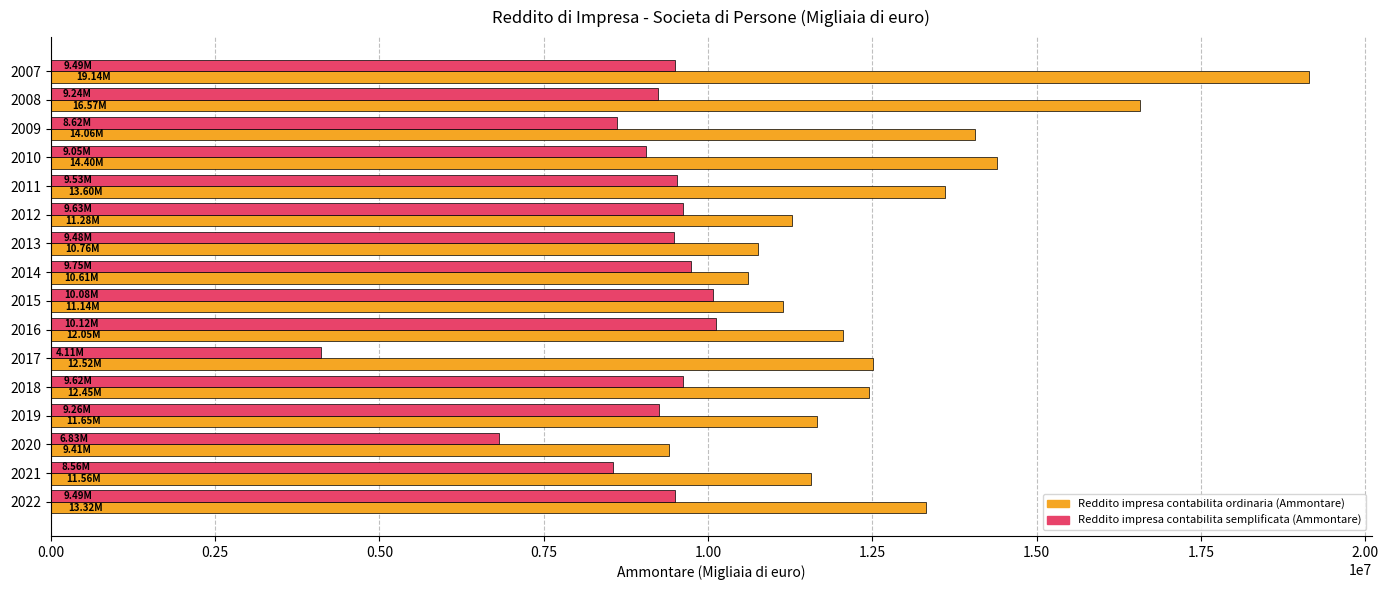

At which category does the chart reach its peak across all series?

2007